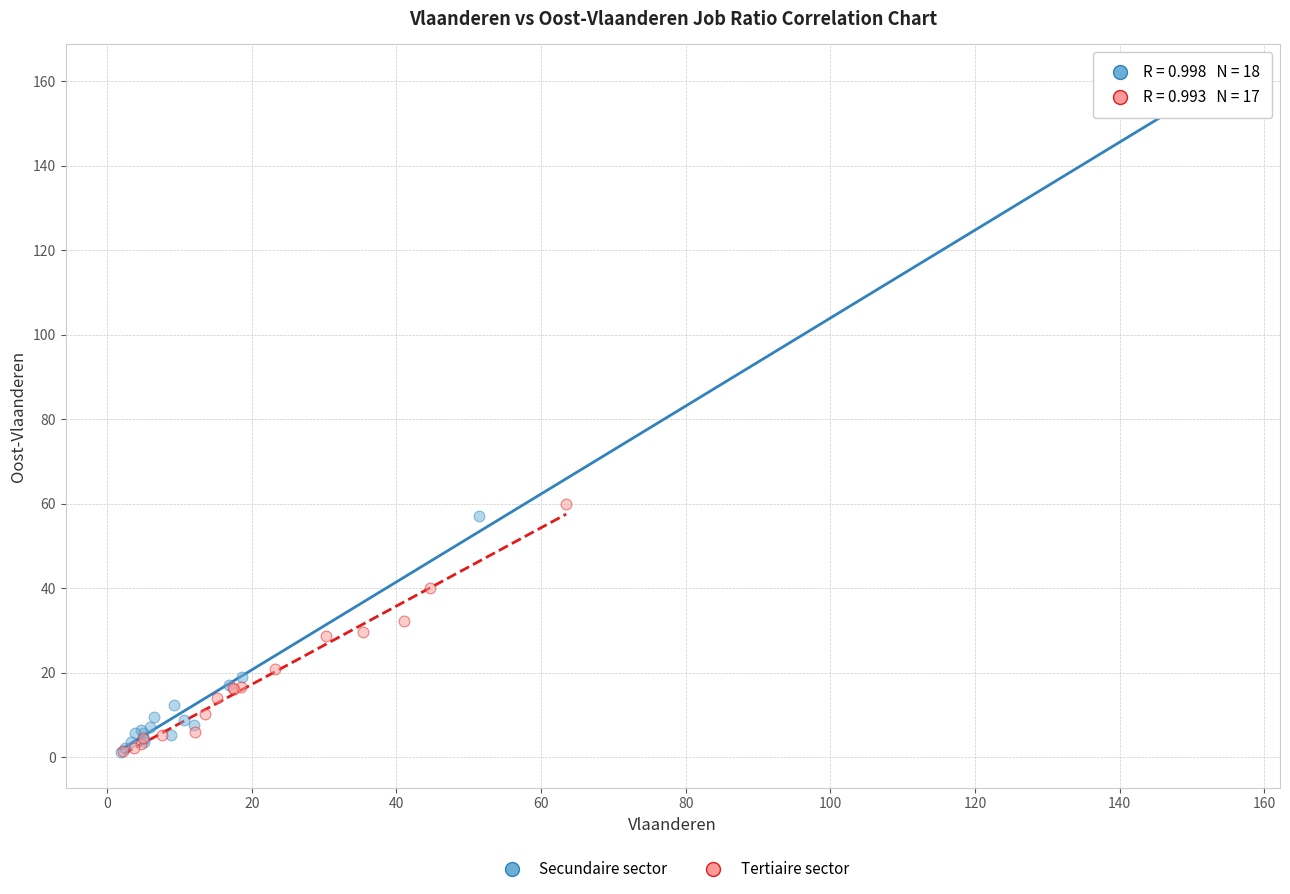

Which series has the widest spread of Y values?

Secundaire sector